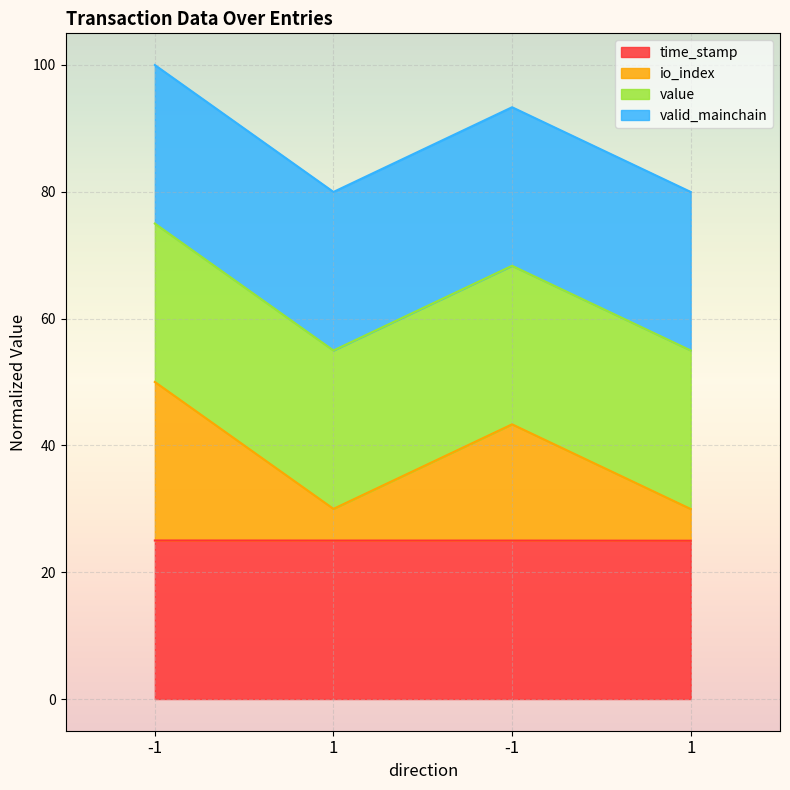

Where is time_stamp nearest to the value 24?

1